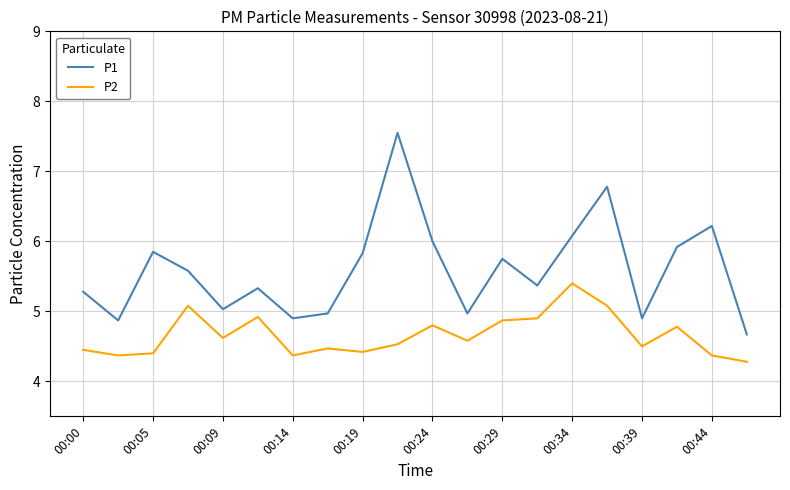

Which series has the largest total across all categories?

P1